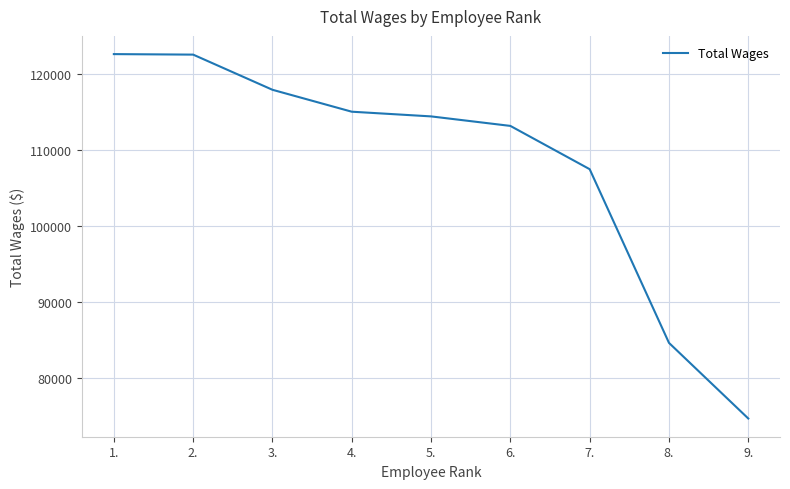

What is the difference between the maximum and minimum values?

47918